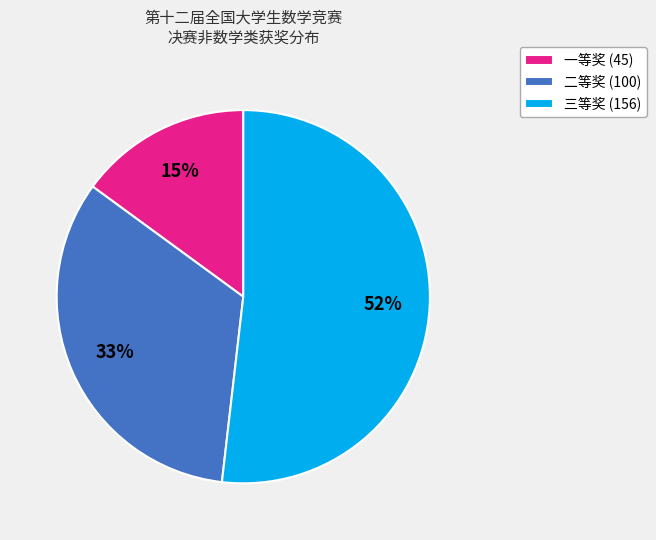

Which has a higher value, 二等奖 or 三等奖?

三等奖